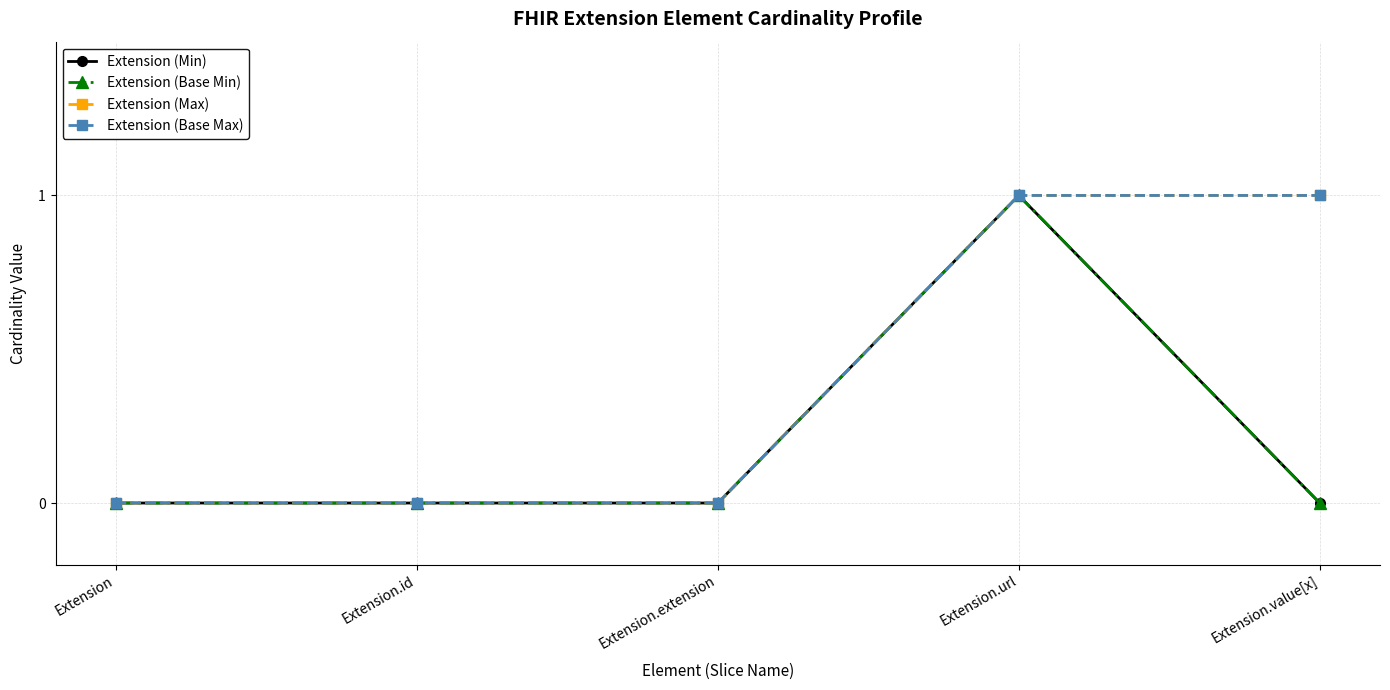

Is this an area chart (filled region under the line)?

No